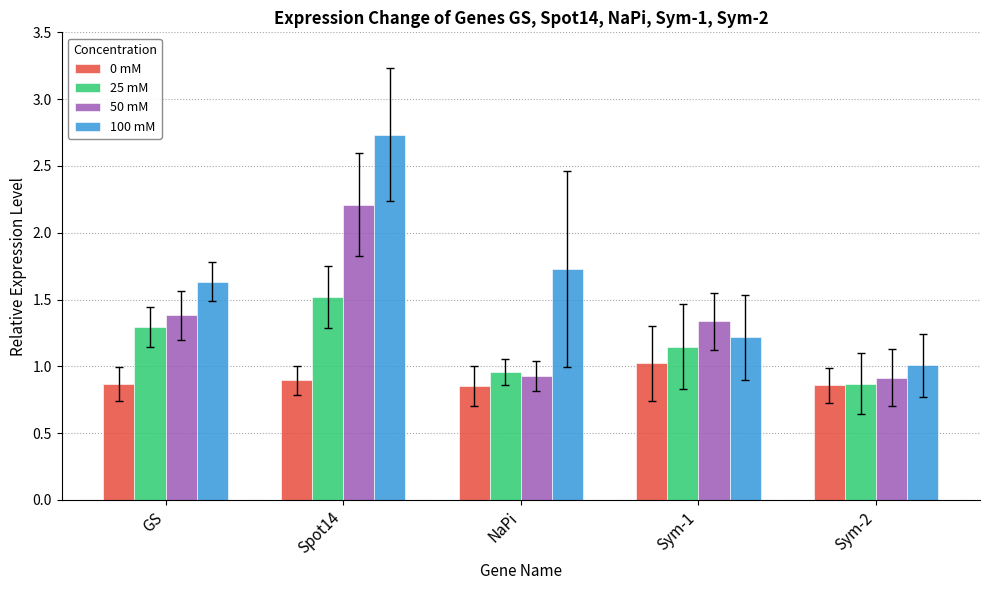

At how many categories does at least one series exceed 2?

1